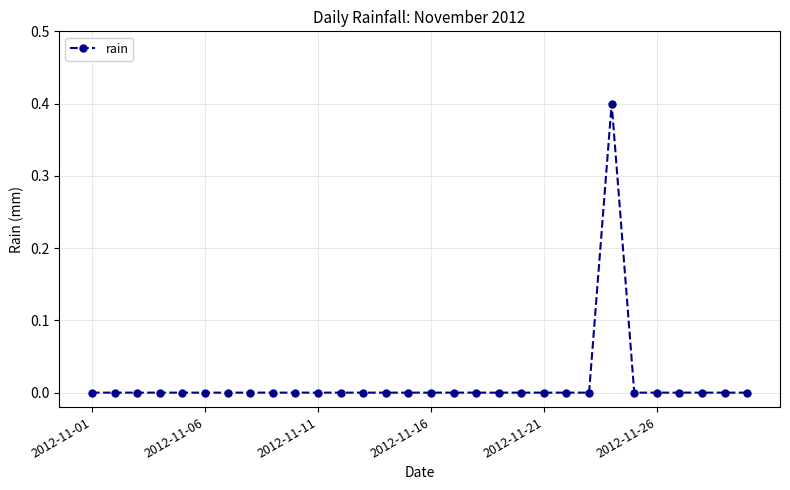

Count the values in the range 0 to 1.

30